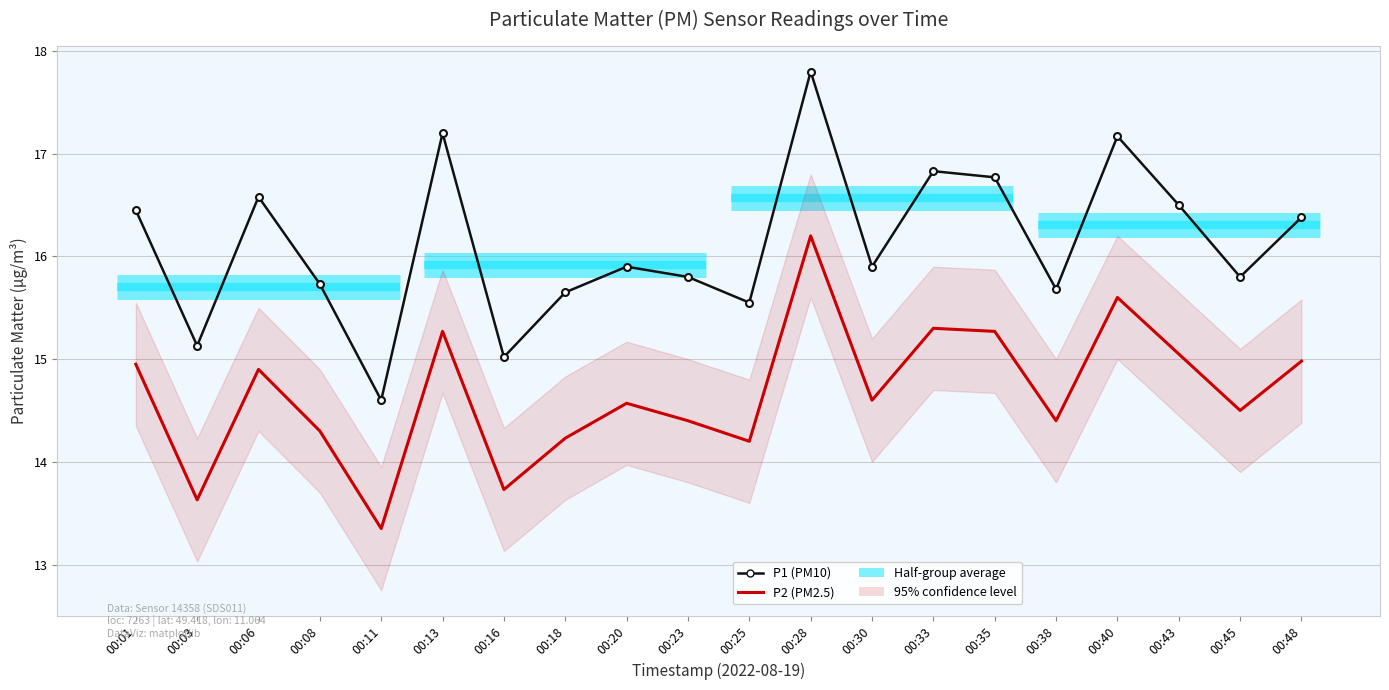

What is the difference between the P1 (PM10) values at 00:20 and 00:08?

0.2